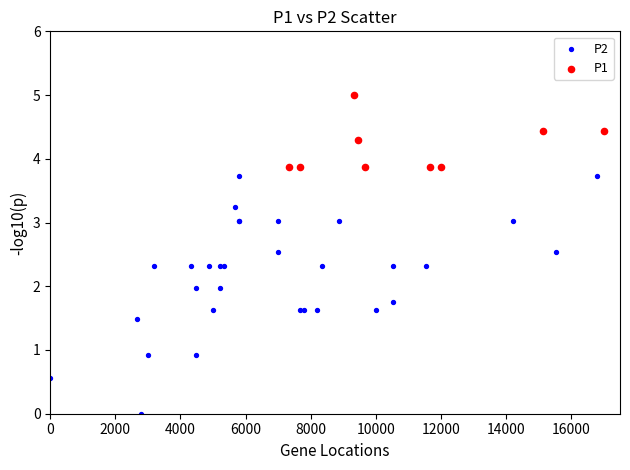

Which series reaches the minimum Y coordinate?

P2